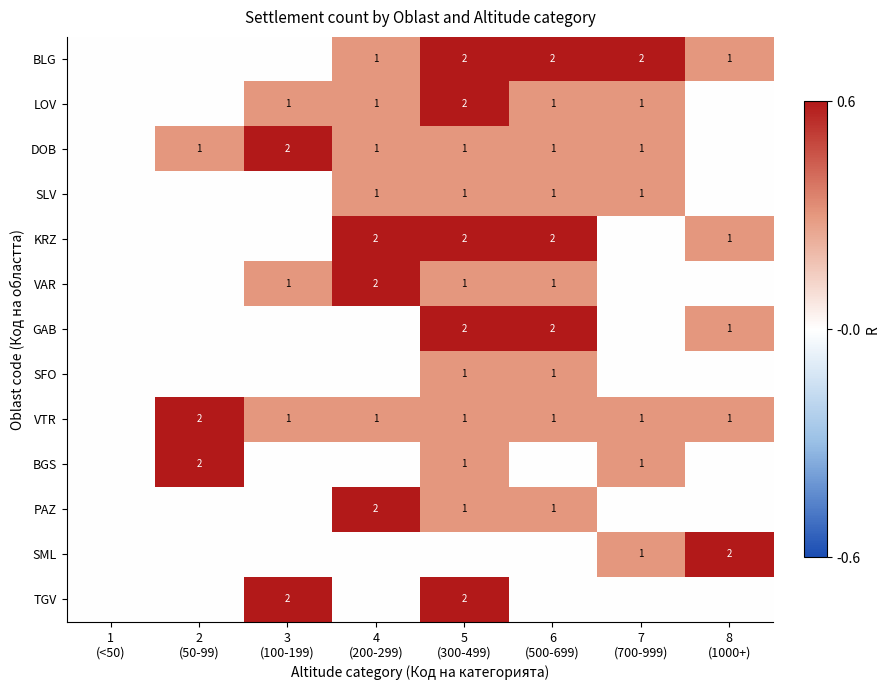

Between 6
(500-699) and 8
(1000+), which is larger?

6
(500-699)